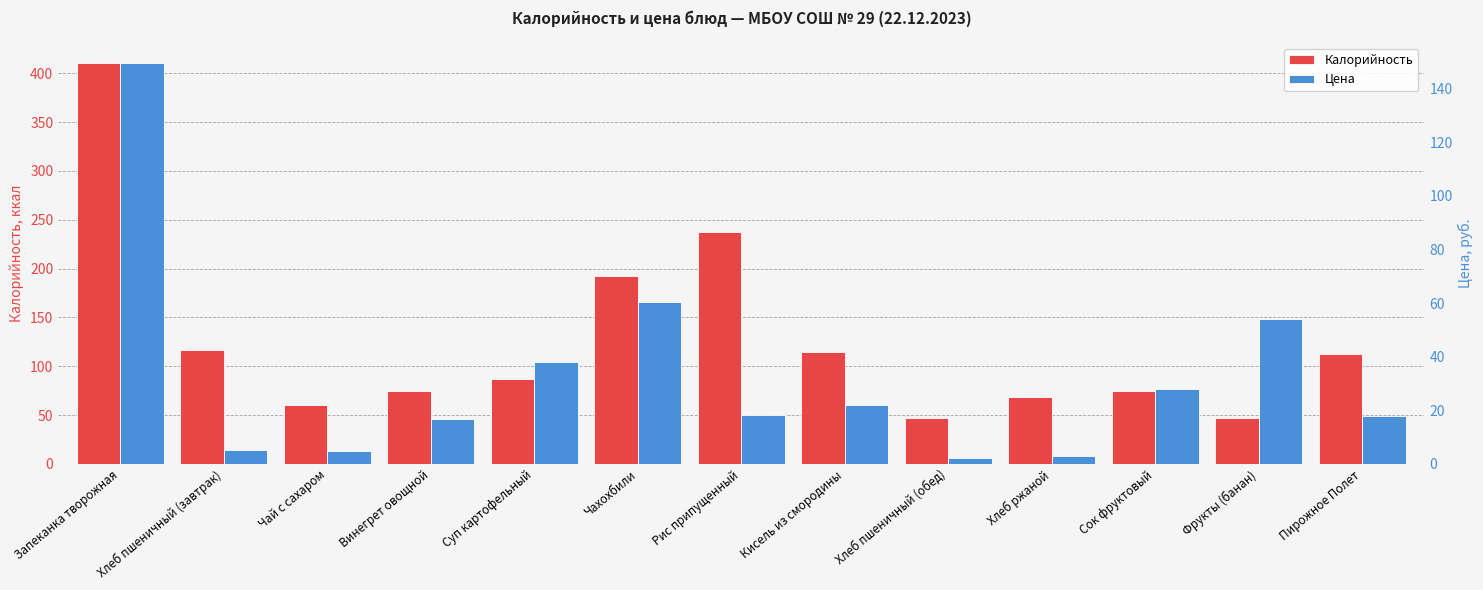

How many groups of bars are there?

13